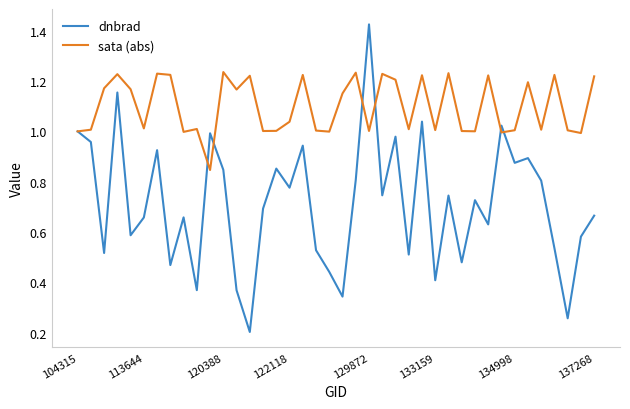

How many categories are shown in the chart?

40